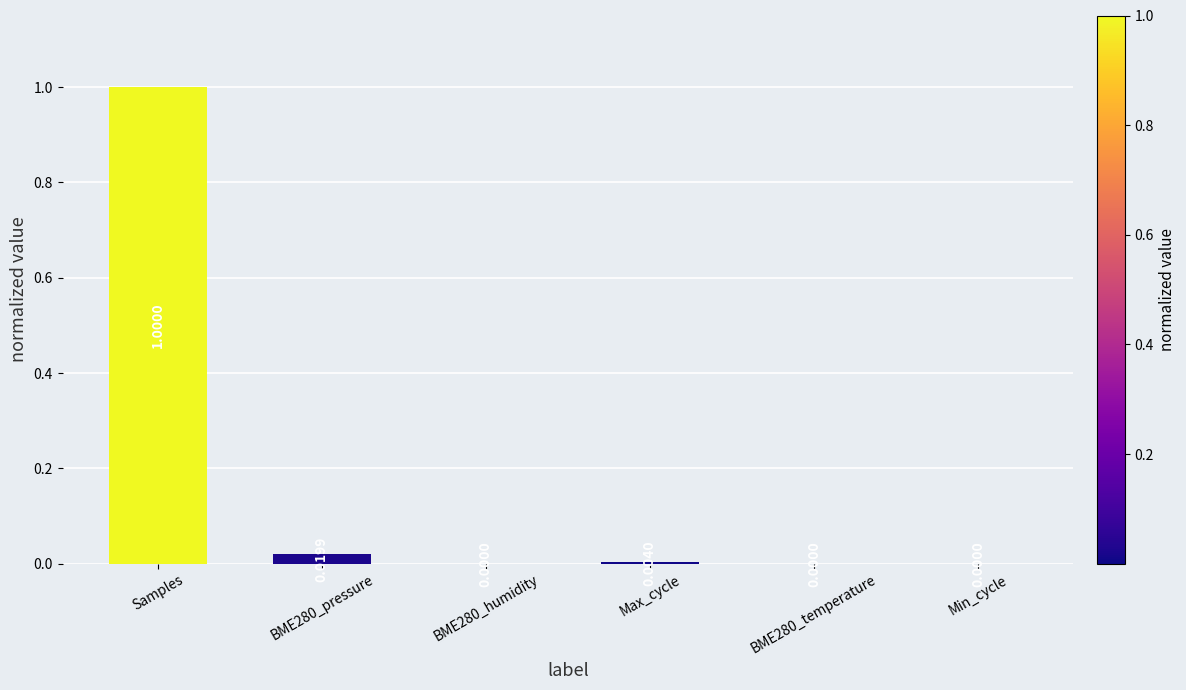

Are the bars grouped side by side (vs. stacked)?

No